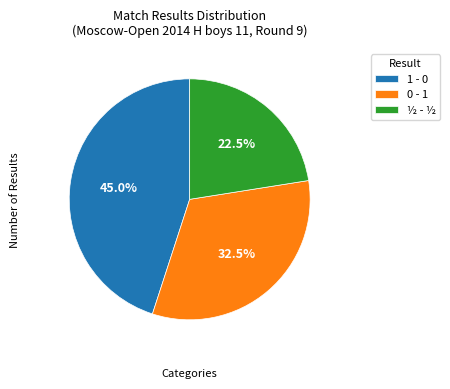

Which slice is the largest?

1 - 0